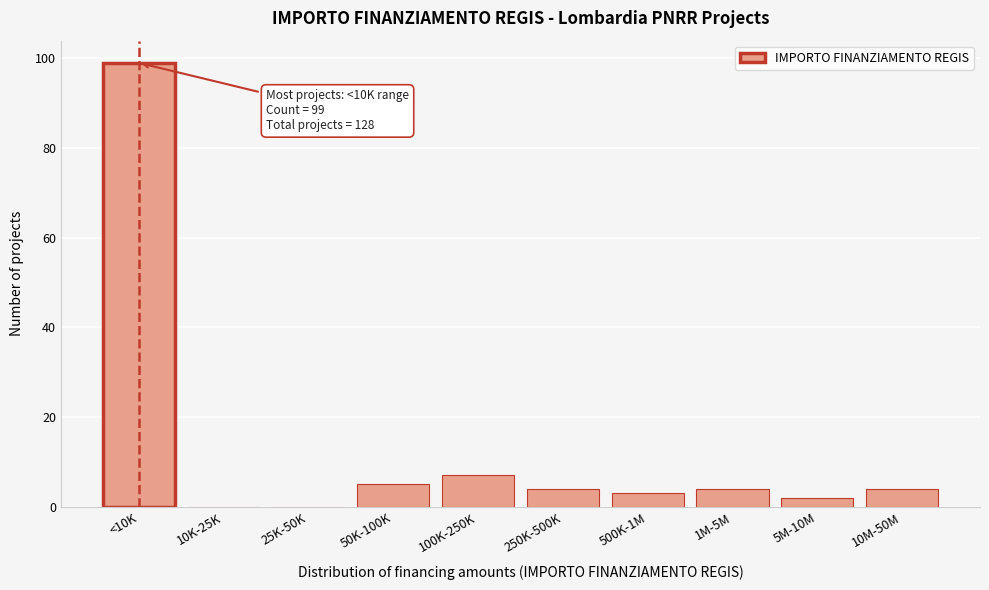

Reading right to left, transcribe all the data shown in this chart.

10M-50M=4	5M-10M=2	1M-5M=4	500K-1M=3	250K-500K=4	100K-250K=7	50K-100K=5	25K-50K=0	10K-25K=0	<10K=99